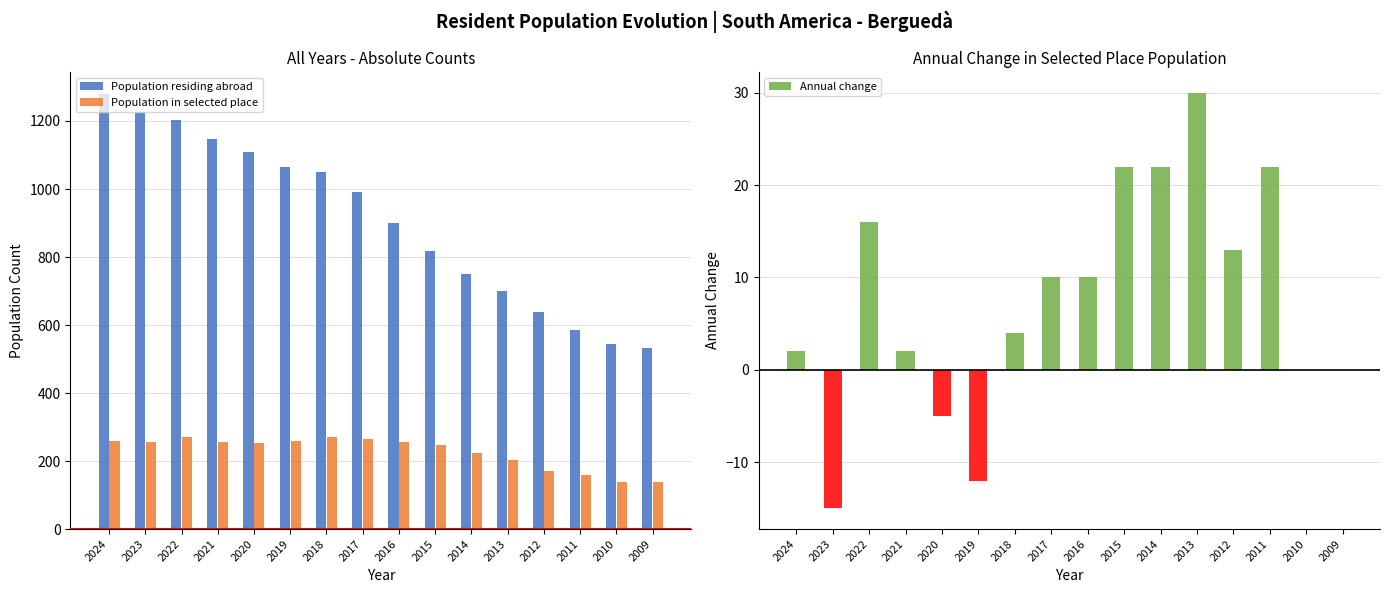

The value of Population in selected place at 2022 is 61. True or false?

False